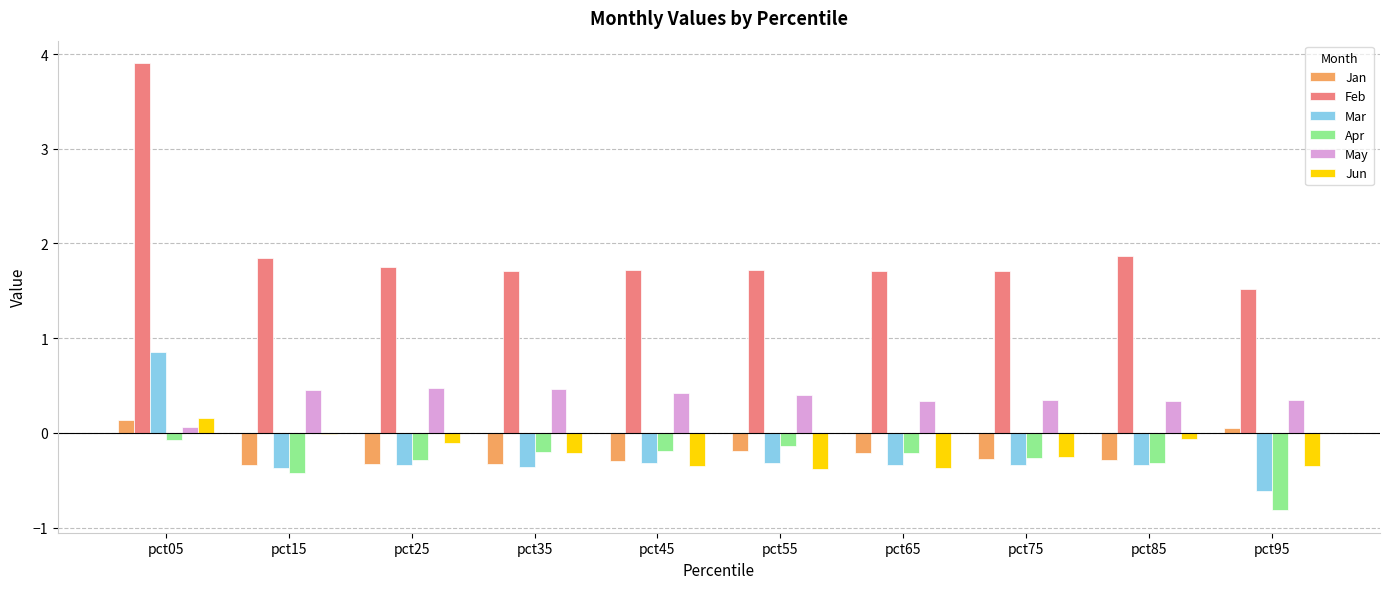

What is the maximum value shown in the chart?

3.9